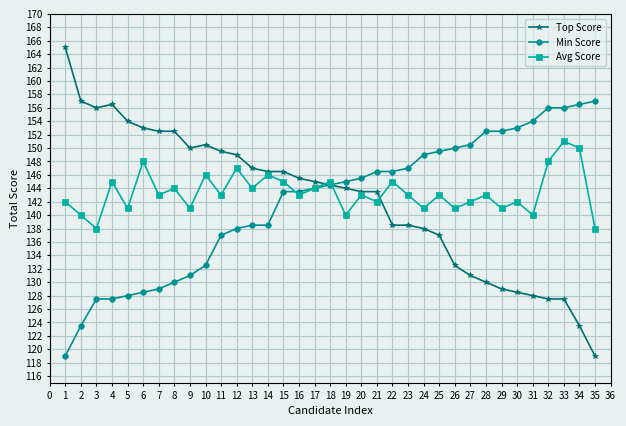

Which series has the largest total across all categories?

Avg Score